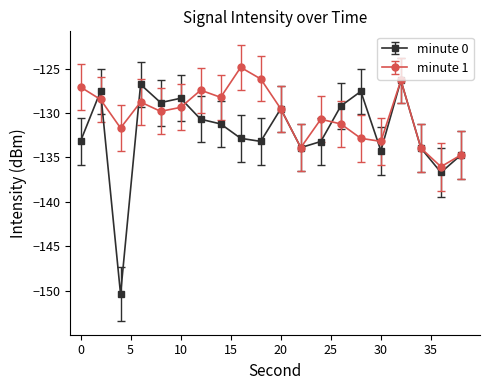

Count the number of data series in this chart.

2